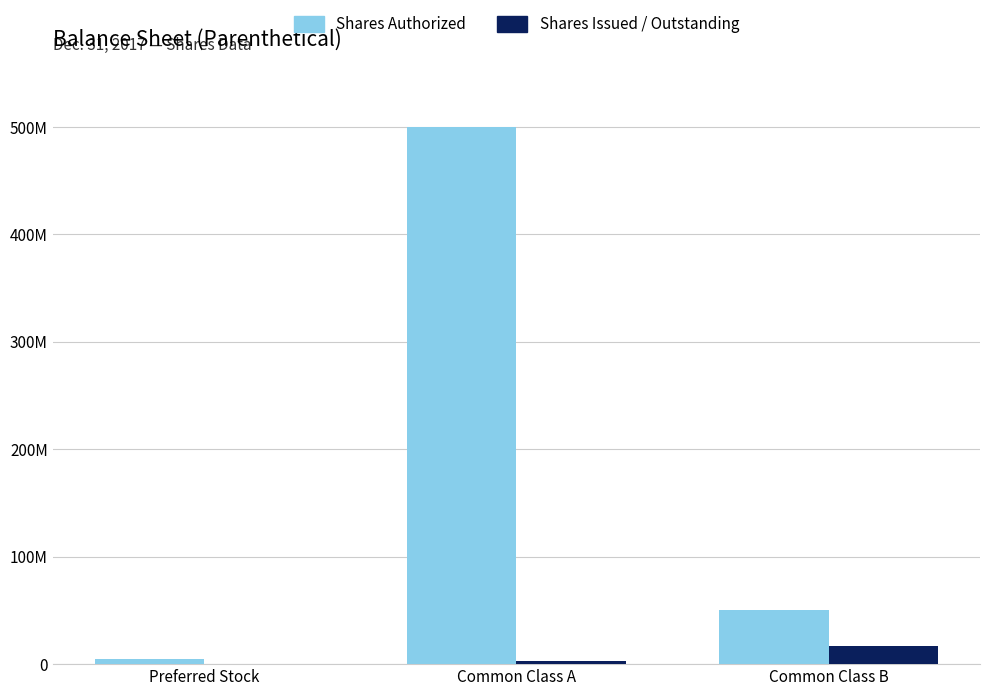

Does the chart contain stacked bars?

No